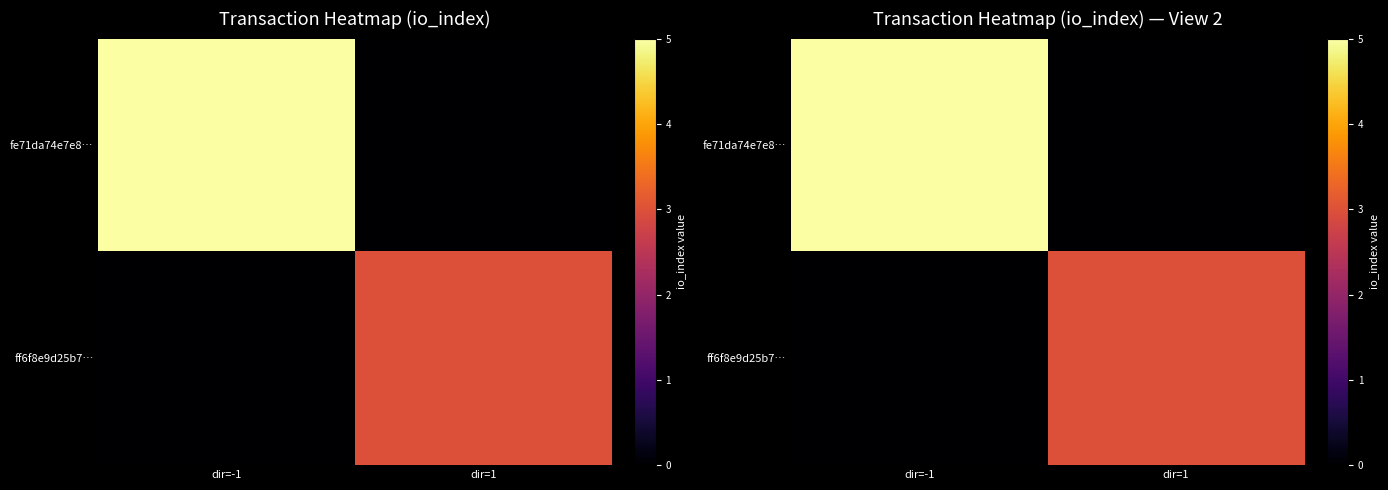

Is it true that fe71da74e7e8… equals 5 at dir=-1?

True